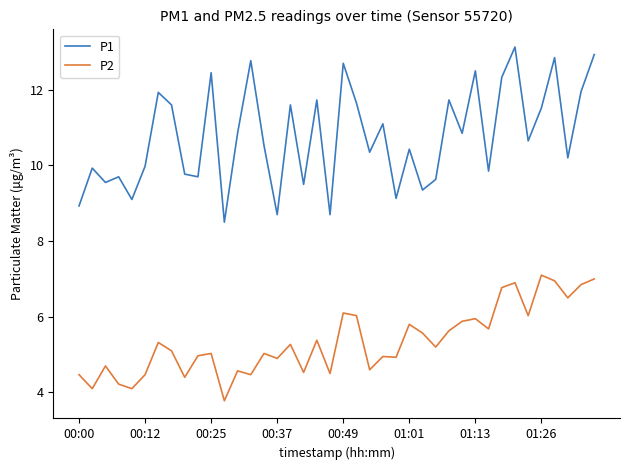

In P1, how many points are higher than both neighbors (excluding endpoints)?

14